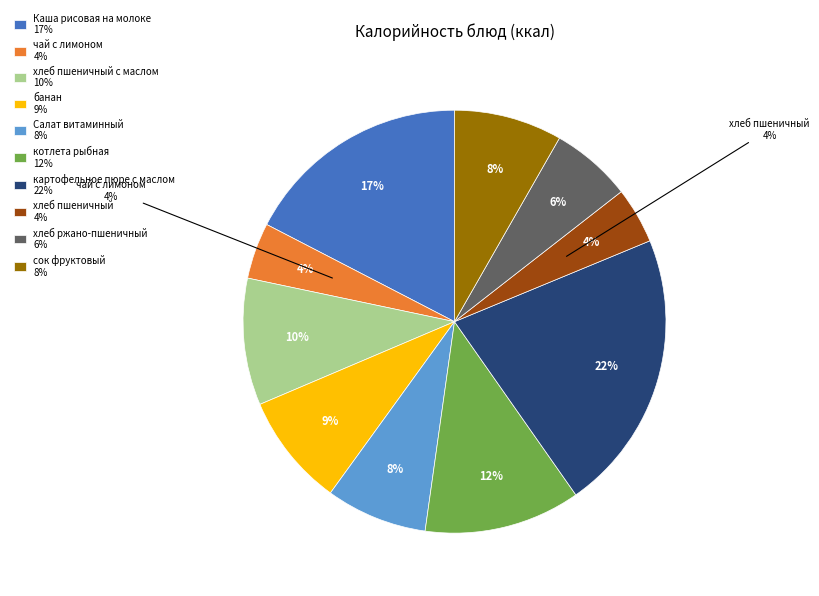

Is there any slice that represents more than half of the pie?

No